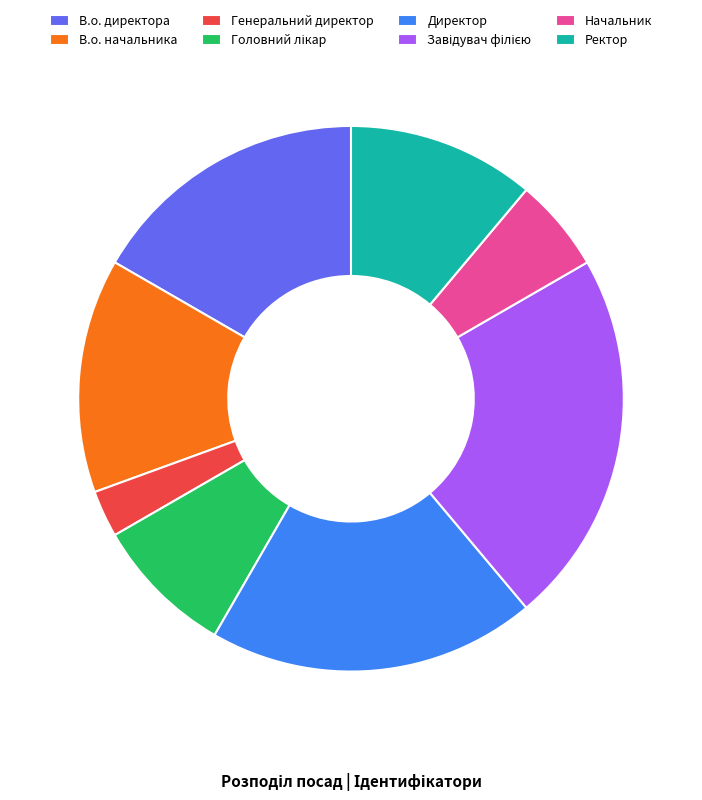

Is it true that Начальник is 14% of the pie?

False